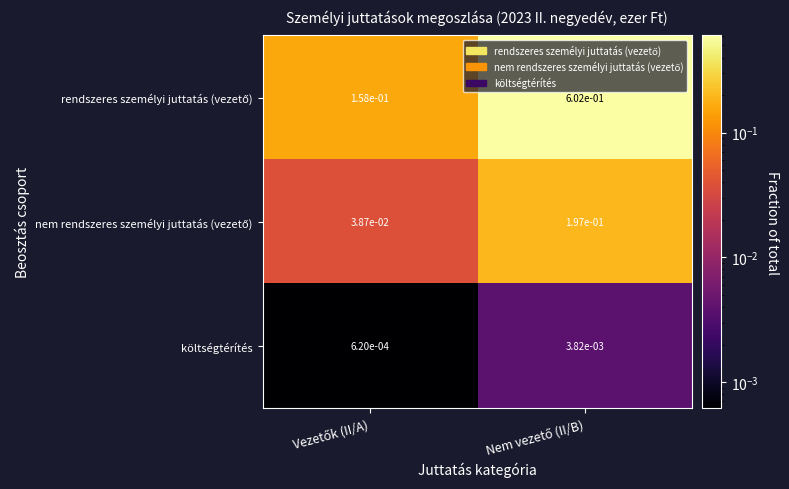

At Nem vezető (II/B), list the series in order from largest to smallest.

rendszeres személyi juttatás (vezető), nem rendszeres személyi juttatás (vezető), költségtérítés